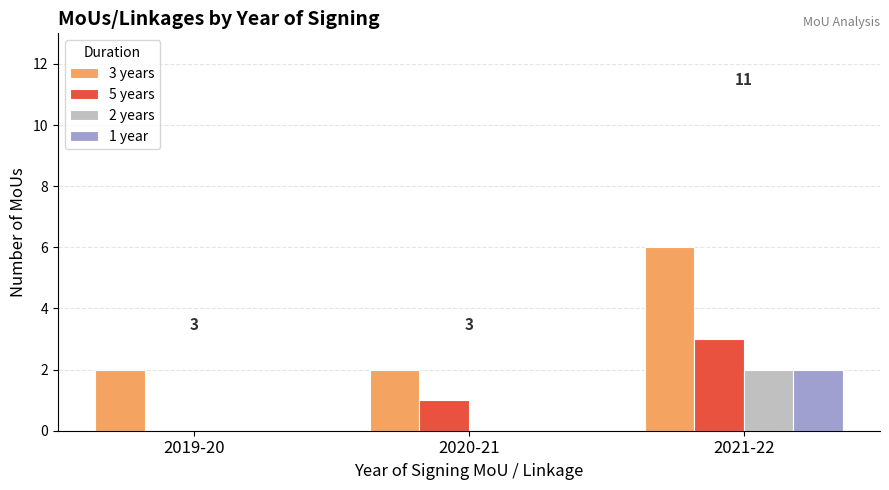

The value of 5 years at 2021-22 is 3. True or false?

True